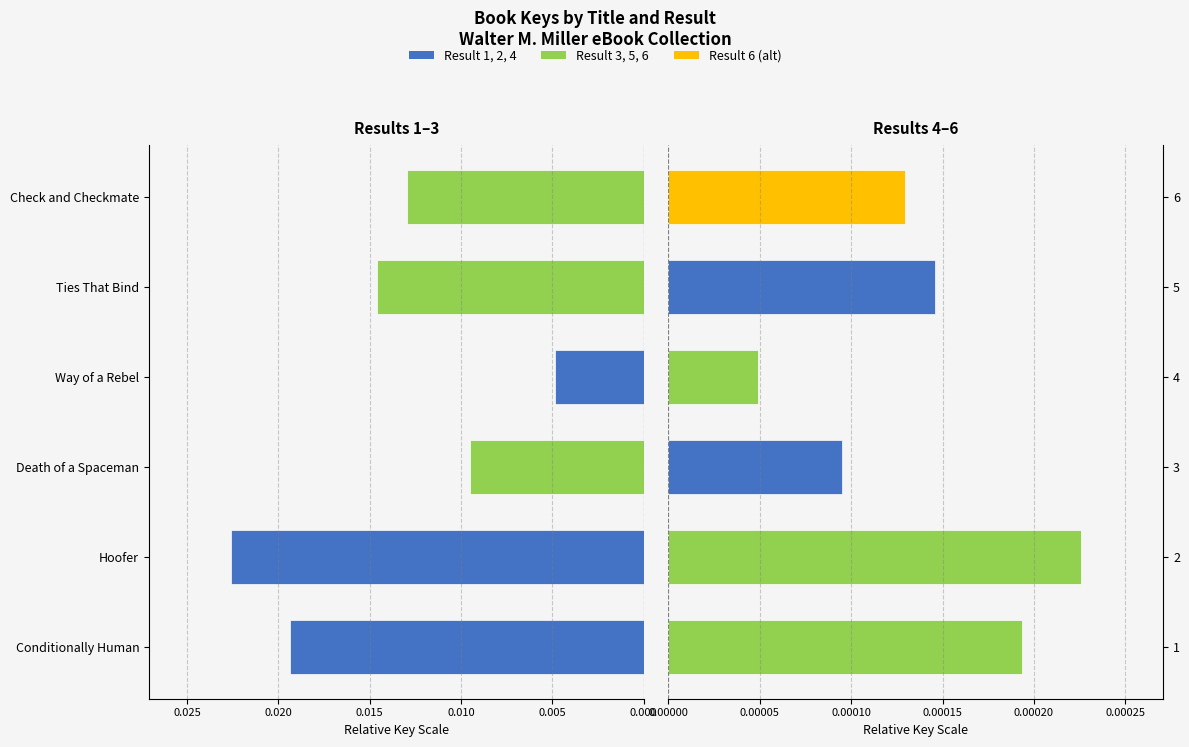

True or false: Key (right) has a value of 0.0 at 2.

True